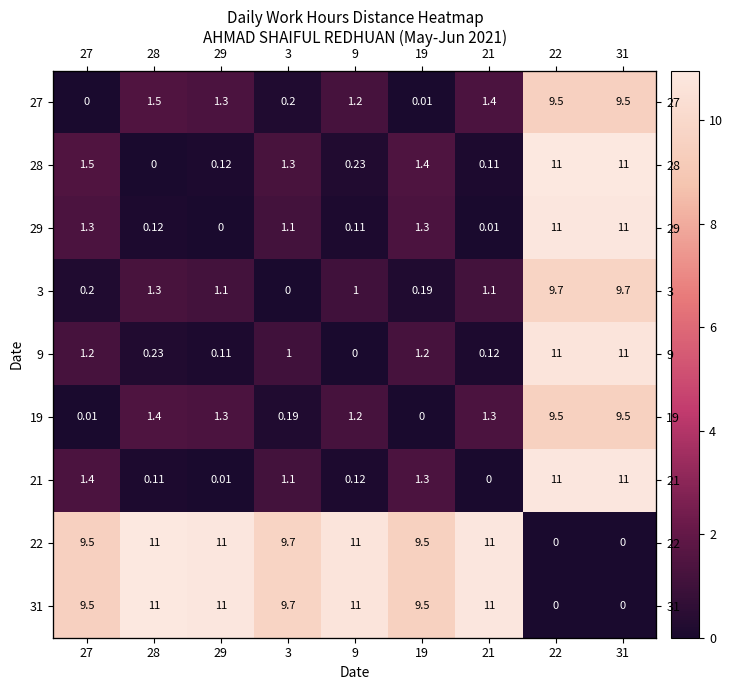

At how many categories does at least one series exceed 4?

9